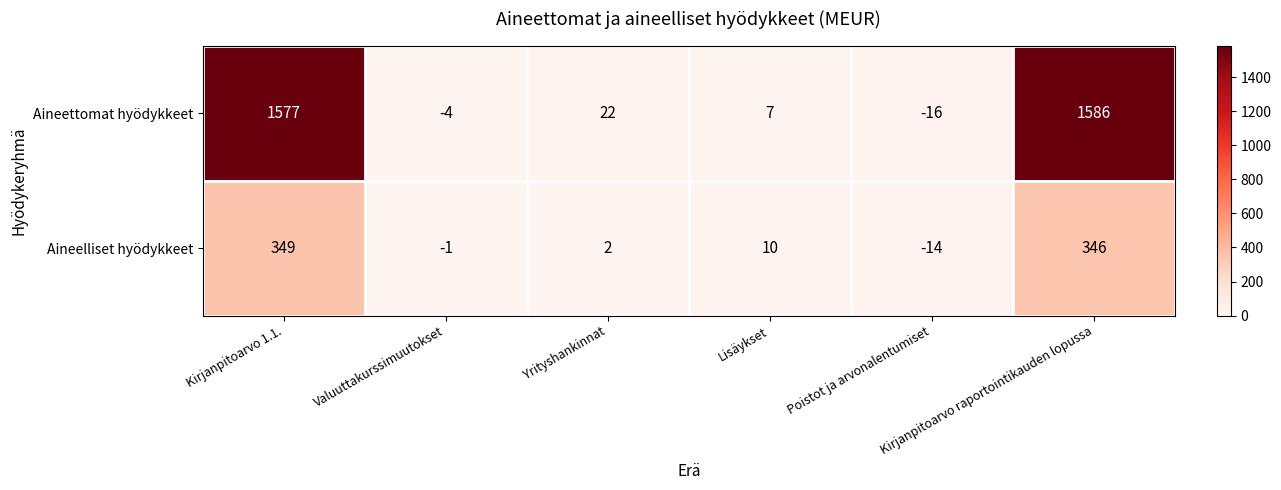

What is the difference between the highest and lowest values at Poistot ja arvonalentumiset?

2